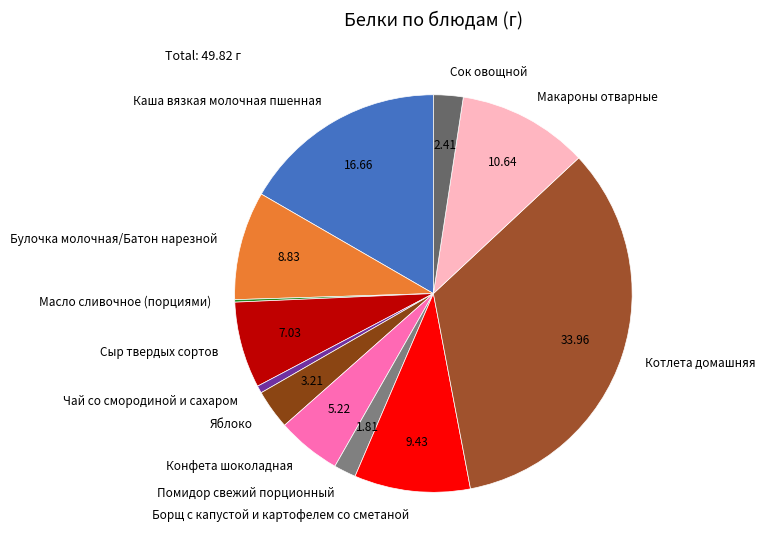

Is there any slice that represents more than half of the pie?

No